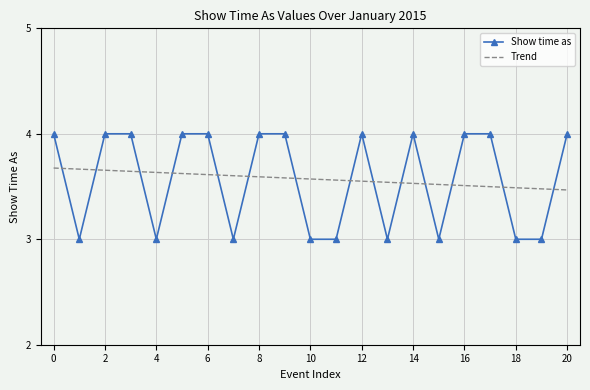

What are all the series names shown in the legend?

Show time as, Trend